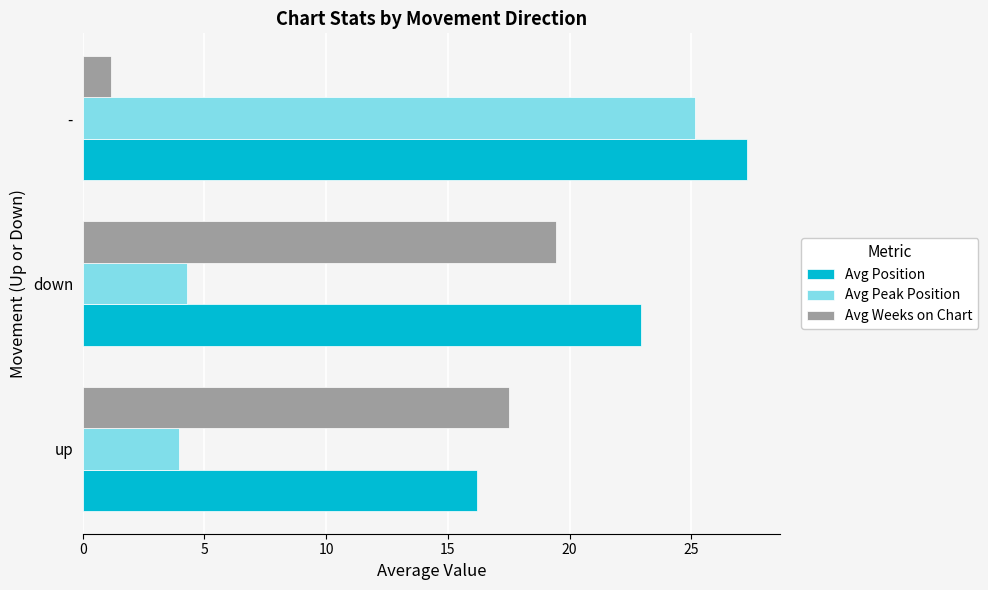

What is the difference between the maximum and second lowest values in the Avg Peak Position series?

20.9